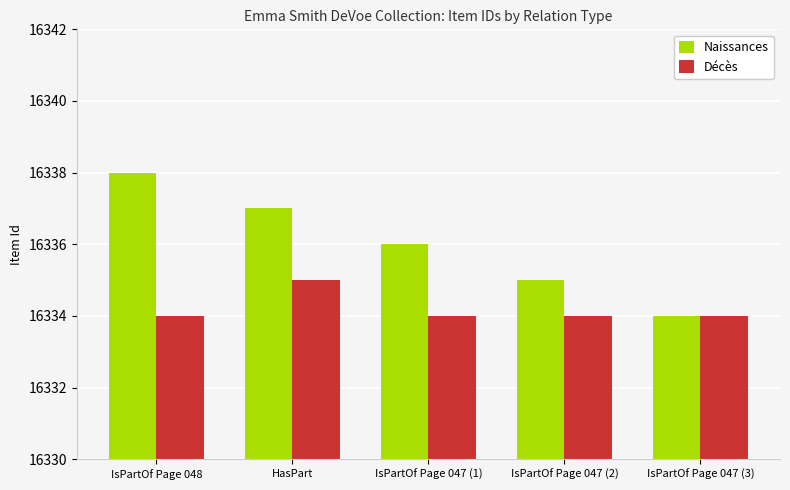

Which series has the largest total across all categories?

Naissances